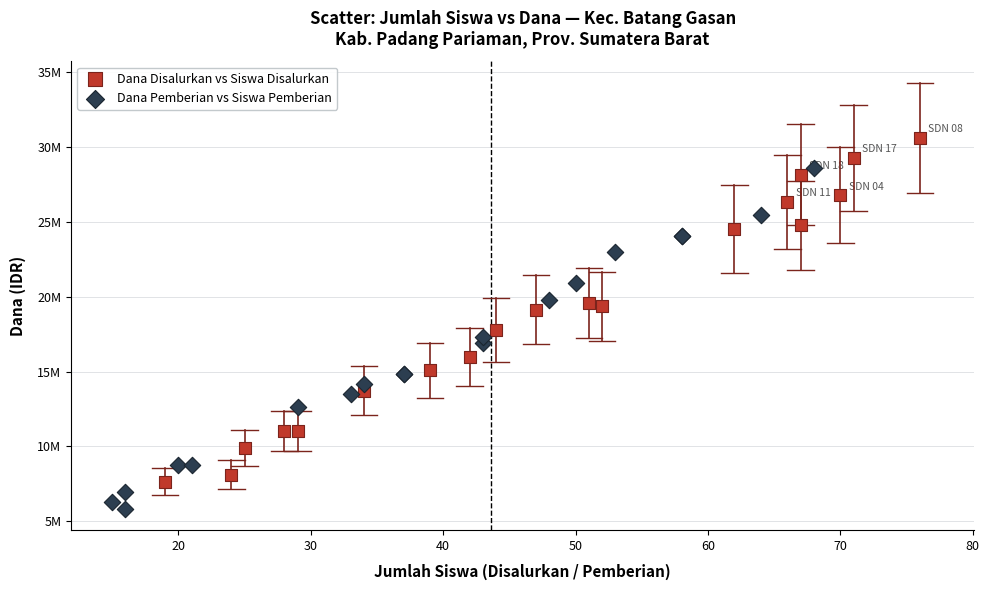

What are all the series names shown in the legend?

Dana Disalurkan vs Siswa Disalurkan, Dana Pemberian vs Siswa Pemberian